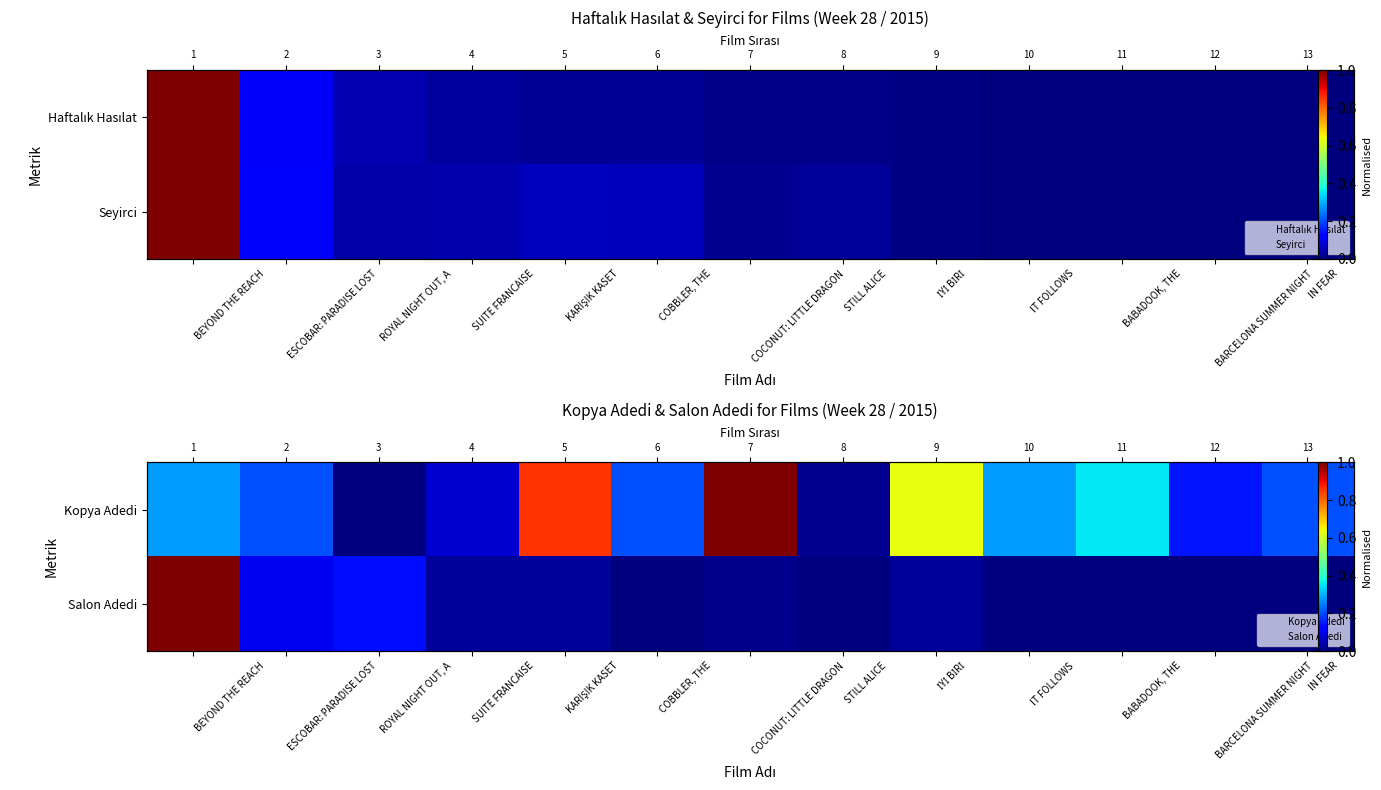

At BARCELONA SUMMER NIGHT, list the series in order from largest to smallest.

Kopya Adedi, Salon Adedi